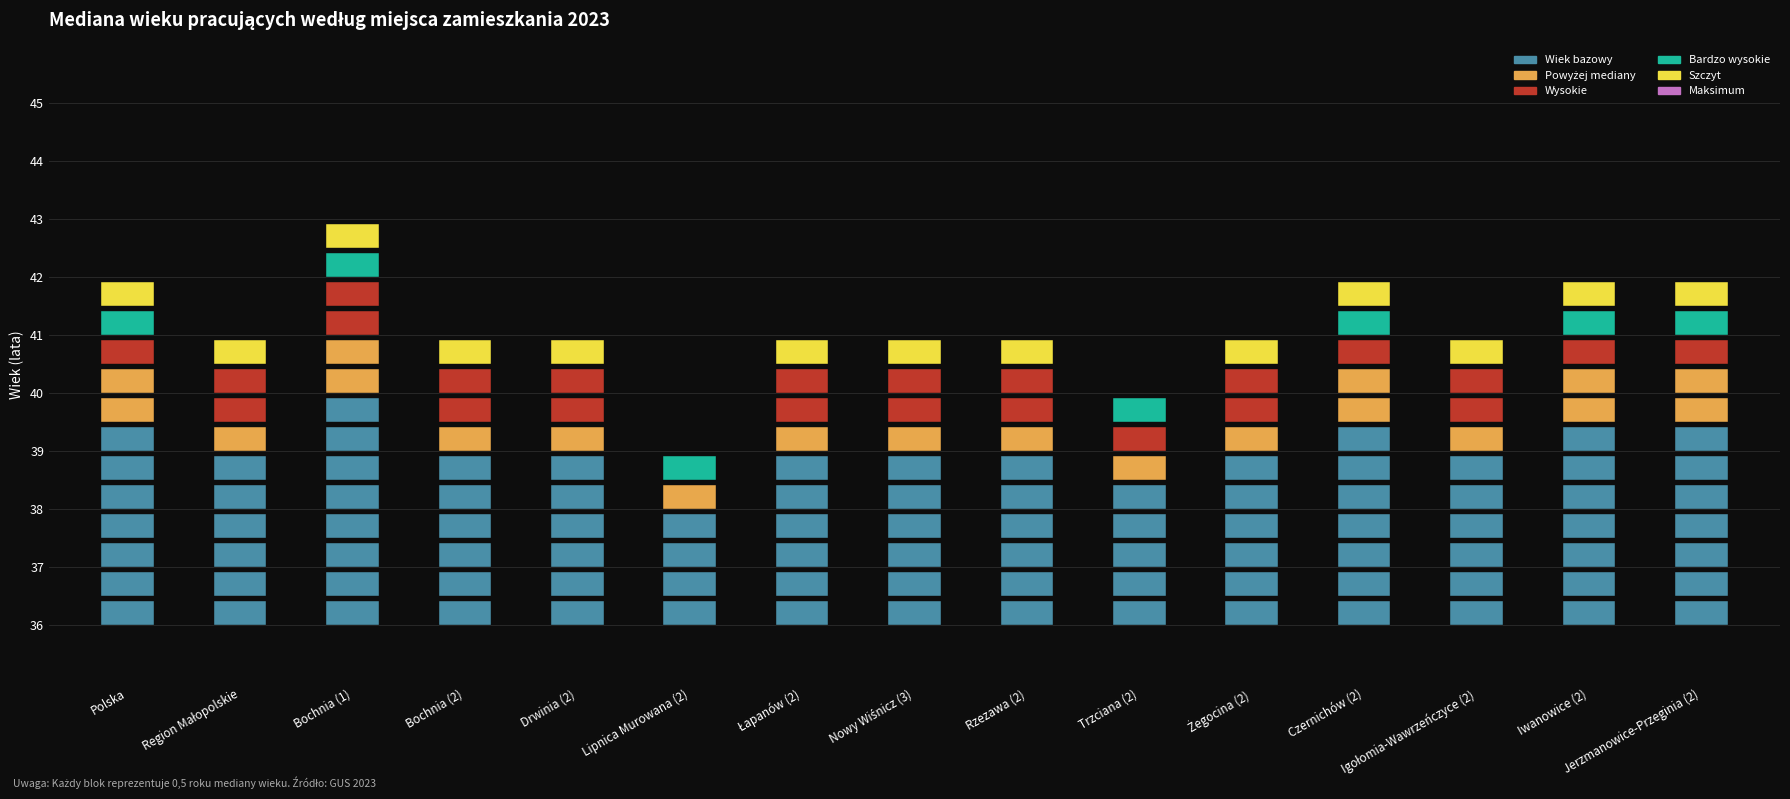

Read the value at Bochnia (2).

41